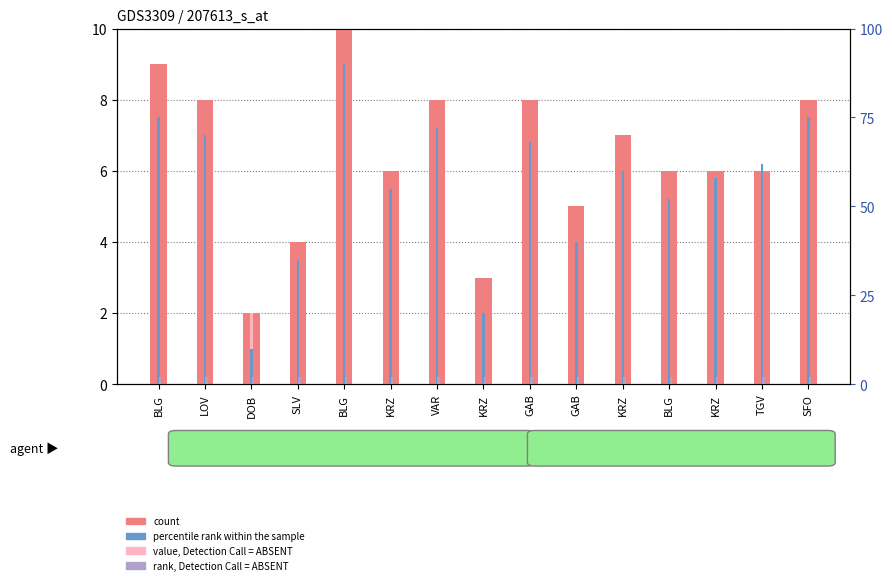

What is the label of the 6th bar from the right?

GAB